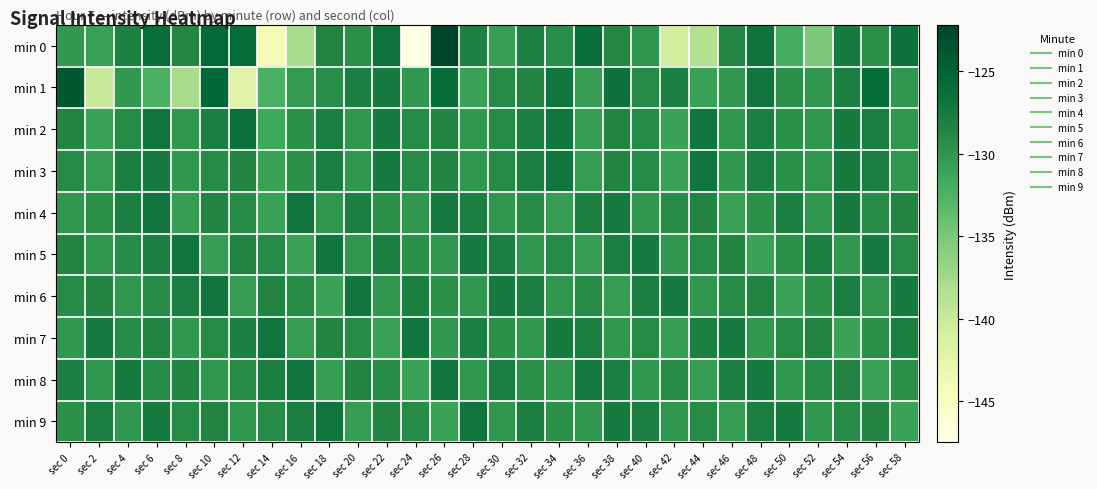

Reading right to left, extract all data points from this chart.

min 0: sec 58=-126.5	sec 56=-129.5	sec 54=-127.4	sec 52=-135.1	sec 50=-131.9	sec 48=-126.7	sec 46=-128.5	sec 44=-138.5	sec 42=-140.8	sec 40=-130.0	sec 38=-128.8	sec 36=-126.2	sec 34=-129.2	sec 32=-128.0	sec 30=-130.7	sec 28=-128.2	sec 26=-122.2	sec 24=-147.5	sec 22=-126.5	sec 20=-129.6	sec 18=-128.4	sec 16=-137.8	sec 14=-144.0	sec 12=-125.9	sec 10=-125.7	sec 8=-128.6	sec 6=-126.2	sec 4=-128.2	sec 2=-130.9	sec 0=-130.1
min 1: sec 58=-130.0	sec 56=-126.0	sec 54=-128.0	sec 52=-130.0	sec 50=-129.5	sec 48=-127.0	sec 46=-130.0	sec 44=-131.0	sec 42=-128.0	sec 40=-129.0	sec 38=-126.5	sec 36=-130.5	sec 34=-127.0	sec 32=-128.5	sec 30=-129.0	sec 28=-131.0	sec 26=-126.0	sec 24=-130.0	sec 22=-127.5	sec 20=-128.0	sec 18=-129.2	sec 16=-130.4	sec 14=-132.3	sec 12=-141.9	sec 10=-125.3	sec 8=-137.8	sec 6=-132.3	sec 4=-130.2	sec 2=-139.9	sec 0=-123.9
min 2: sec 58=-130.0	sec 56=-128.0	sec 54=-127.5	sec 52=-130.0	sec 50=-129.5	sec 48=-128.0	sec 46=-130.0	sec 44=-127.0	sec 42=-131.0	sec 40=-129.0	sec 38=-128.5	sec 36=-130.5	sec 34=-127.0	sec 32=-128.0	sec 30=-129.0	sec 28=-130.0	sec 26=-128.5	sec 24=-129.0	sec 22=-127.5	sec 20=-130.0	sec 18=-128.0	sec 16=-129.5	sec 14=-131.5	sec 12=-126.5	sec 10=-128.0	sec 8=-130.0	sec 6=-127.0	sec 4=-129.0	sec 2=-131.0	sec 0=-128.5
min 3: sec 58=-130.0	sec 56=-128.0	sec 54=-127.5	sec 52=-130.0	sec 50=-129.5	sec 48=-128.0	sec 46=-130.0	sec 44=-127.0	sec 42=-131.0	sec 40=-129.0	sec 38=-128.5	sec 36=-130.5	sec 34=-127.0	sec 32=-128.0	sec 30=-129.0	sec 28=-130.0	sec 26=-128.5	sec 24=-129.0	sec 22=-127.5	sec 20=-130.0	sec 18=-128.0	sec 16=-129.5	sec 14=-131.0	sec 12=-128.5	sec 10=-129.0	sec 8=-130.0	sec 6=-127.5	sec 4=-128.0	sec 2=-130.5	sec 0=-129.0
min 4: sec 58=-128.5	sec 56=-129.0	sec 54=-127.5	sec 52=-130.0	sec 50=-128.0	sec 48=-129.5	sec 46=-131.0	sec 44=-128.5	sec 42=-129.0	sec 40=-130.0	sec 38=-127.5	sec 36=-128.0	sec 34=-130.5	sec 32=-129.0	sec 30=-130.0	sec 28=-128.0	sec 26=-127.5	sec 24=-130.0	sec 22=-129.5	sec 20=-128.0	sec 18=-130.0	sec 16=-127.0	sec 14=-131.0	sec 12=-129.0	sec 10=-128.5	sec 8=-130.5	sec 6=-127.0	sec 4=-128.0	sec 2=-129.5	sec 0=-130.0
min 5: sec 58=-129.0	sec 56=-127.5	sec 54=-130.0	sec 52=-128.0	sec 50=-129.5	sec 48=-131.0	sec 46=-128.5	sec 44=-129.0	sec 42=-130.0	sec 40=-127.5	sec 38=-128.0	sec 36=-130.5	sec 34=-129.0	sec 32=-130.0	sec 30=-128.0	sec 28=-127.5	sec 26=-130.0	sec 24=-129.5	sec 22=-128.0	sec 20=-130.0	sec 18=-127.0	sec 16=-131.0	sec 14=-129.0	sec 12=-128.5	sec 10=-130.5	sec 8=-127.0	sec 6=-128.0	sec 4=-129.0	sec 2=-130.0	sec 0=-128.5
min 6: sec 58=-127.5	sec 56=-130.0	sec 54=-128.0	sec 52=-129.5	sec 50=-131.0	sec 48=-128.5	sec 46=-129.0	sec 44=-130.0	sec 42=-127.5	sec 40=-128.0	sec 38=-130.5	sec 36=-129.0	sec 34=-130.0	sec 32=-128.0	sec 30=-127.5	sec 28=-130.0	sec 26=-129.5	sec 24=-128.0	sec 22=-130.0	sec 20=-127.0	sec 18=-131.0	sec 16=-129.0	sec 14=-128.5	sec 12=-130.5	sec 10=-127.0	sec 8=-128.0	sec 6=-129.0	sec 4=-130.0	sec 2=-128.5	sec 0=-129.0
min 7: sec 58=-128.0	sec 56=-129.5	sec 54=-131.0	sec 52=-128.5	sec 50=-129.0	sec 48=-130.0	sec 46=-127.5	sec 44=-128.0	sec 42=-130.5	sec 40=-129.0	sec 38=-130.0	sec 36=-128.0	sec 34=-127.5	sec 32=-130.0	sec 30=-129.5	sec 28=-128.0	sec 26=-130.0	sec 24=-127.0	sec 22=-131.0	sec 20=-129.0	sec 18=-128.5	sec 16=-130.5	sec 14=-127.0	sec 12=-128.0	sec 10=-129.0	sec 8=-130.0	sec 6=-128.5	sec 4=-129.0	sec 2=-127.5	sec 0=-130.0
min 8: sec 58=-129.5	sec 56=-131.0	sec 54=-128.5	sec 52=-129.0	sec 50=-130.0	sec 48=-127.5	sec 46=-128.0	sec 44=-130.5	sec 42=-129.0	sec 40=-130.0	sec 38=-128.0	sec 36=-127.5	sec 34=-130.0	sec 32=-129.5	sec 30=-128.0	sec 28=-130.0	sec 26=-127.0	sec 24=-131.0	sec 22=-129.0	sec 20=-128.5	sec 18=-130.5	sec 16=-127.0	sec 14=-128.0	sec 12=-129.0	sec 10=-130.0	sec 8=-128.5	sec 6=-129.0	sec 4=-127.5	sec 2=-130.0	sec 0=-128.0
min 9: sec 58=-131.0	sec 56=-128.5	sec 54=-129.0	sec 52=-130.0	sec 50=-127.5	sec 48=-128.0	sec 46=-130.5	sec 44=-129.0	sec 42=-130.0	sec 40=-128.0	sec 38=-127.5	sec 36=-130.0	sec 34=-129.5	sec 32=-128.0	sec 30=-130.0	sec 28=-127.0	sec 26=-131.0	sec 24=-129.0	sec 22=-128.5	sec 20=-130.5	sec 18=-127.0	sec 16=-128.0	sec 14=-129.0	sec 12=-130.0	sec 10=-128.5	sec 8=-129.0	sec 6=-127.5	sec 4=-130.0	sec 2=-128.0	sec 0=-129.5